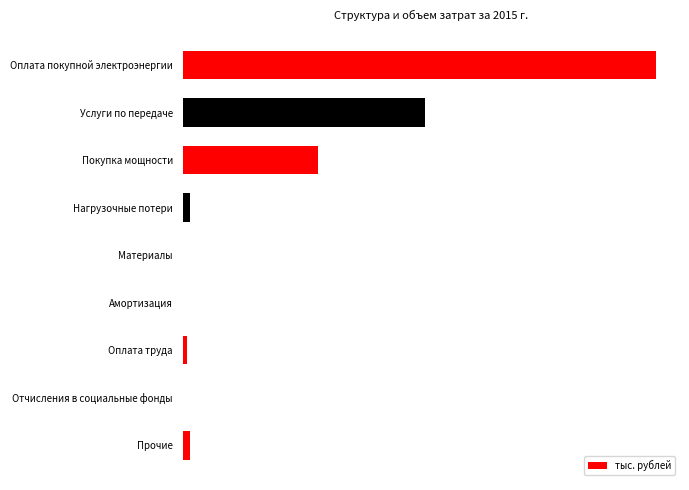

Are the bars horizontal?

Yes